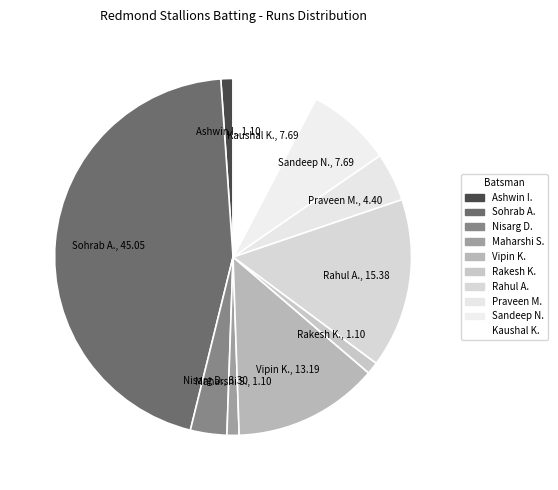

Count the number of slices in the pie.

10